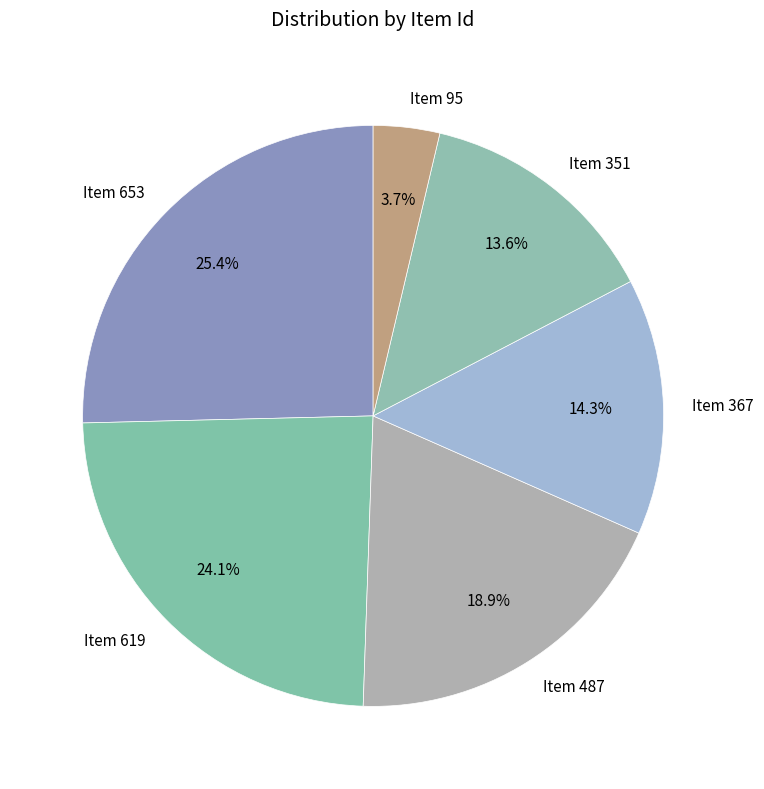

Does any single category account for the majority?

No